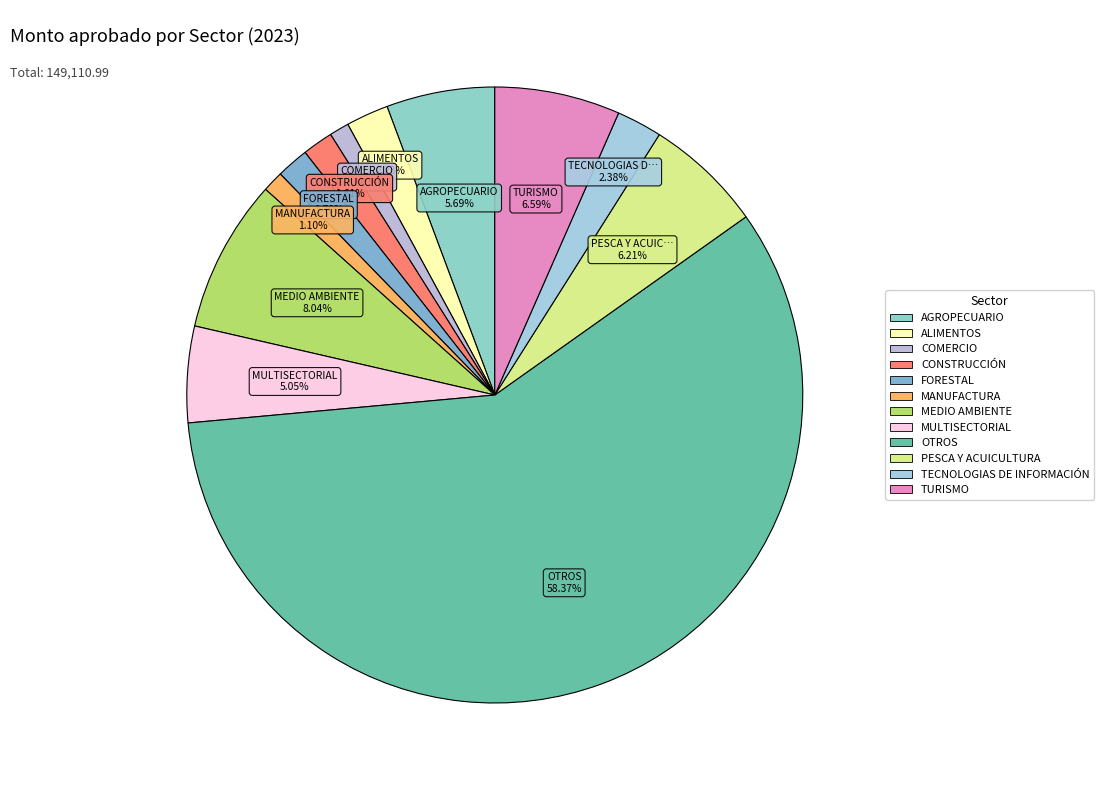

What percentage is the CONSTRUCCIÓN slice, to the nearest percent?

2%